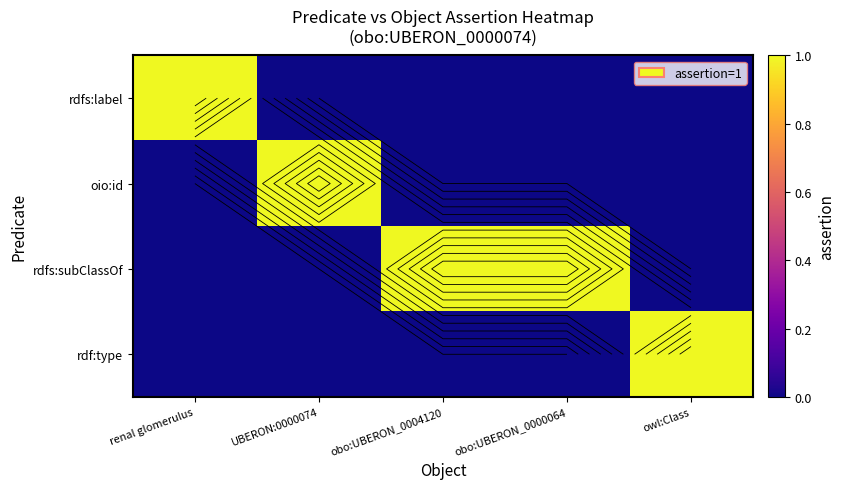

Which series has the largest total across all categories?

rdfs:subClassOf